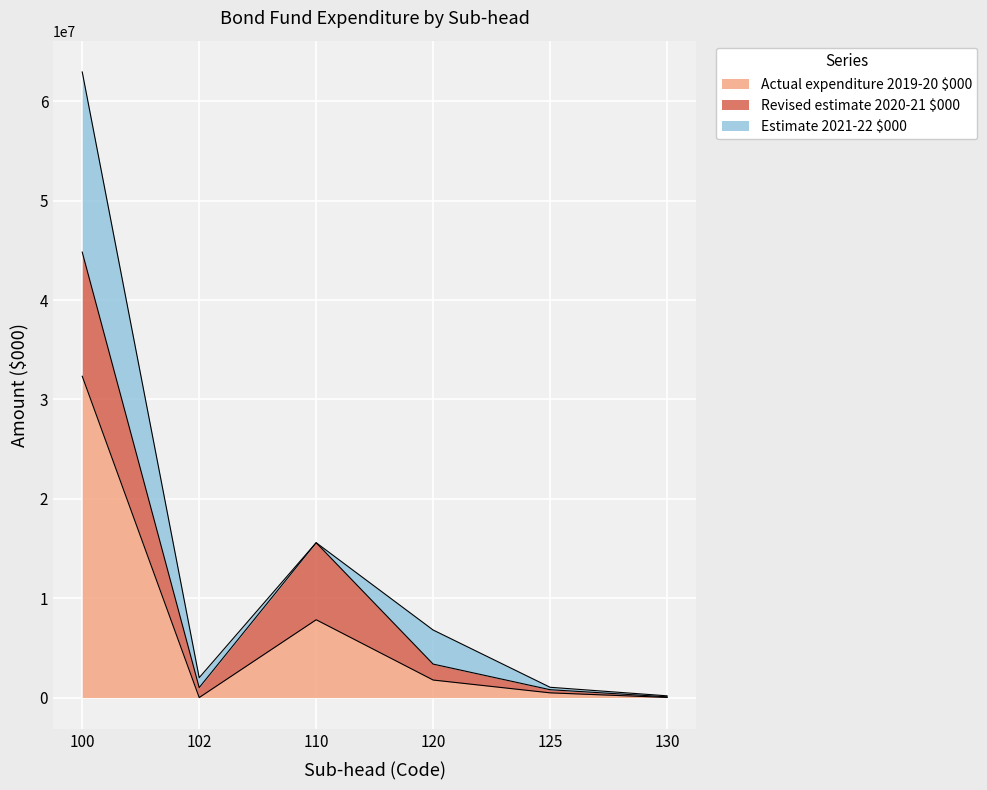

True or false: Revised estimate 2020-21 $000 has a value of 60850 at 130.

True